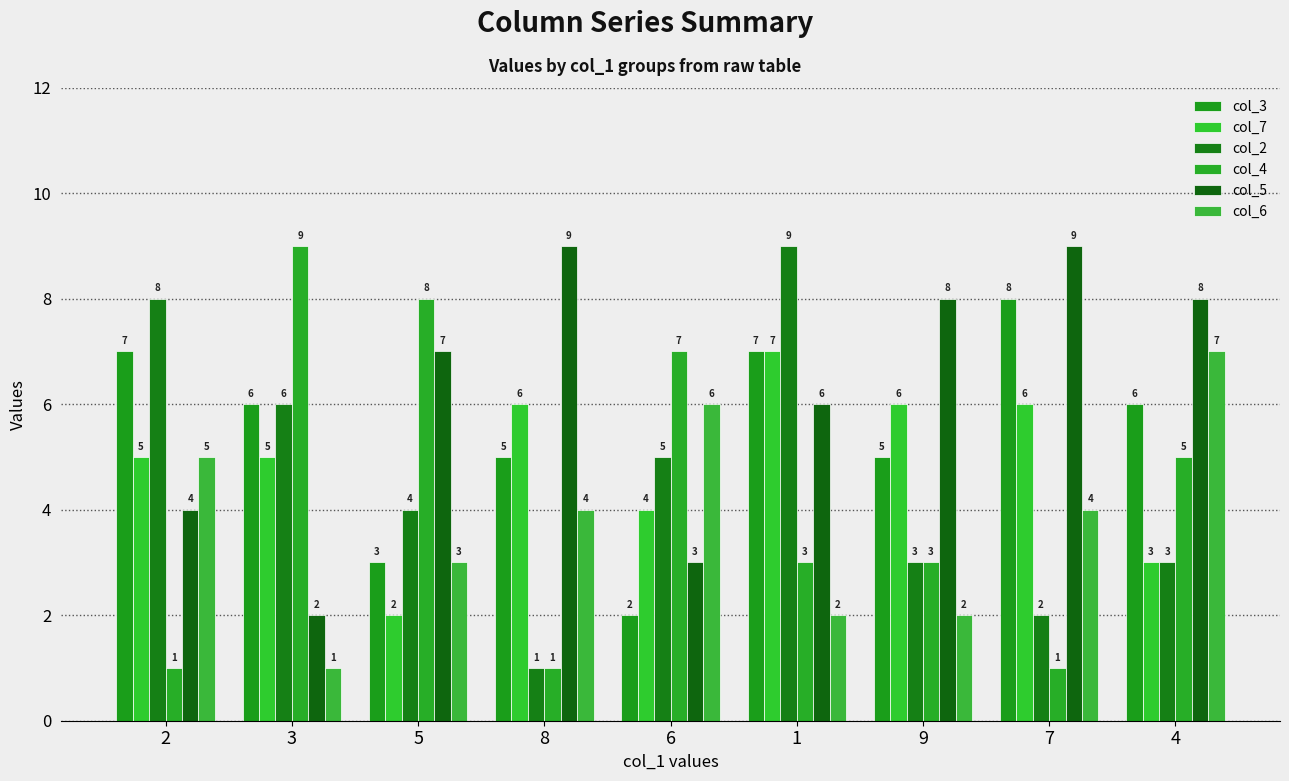

Where is col_3 nearest to the value 5?

8